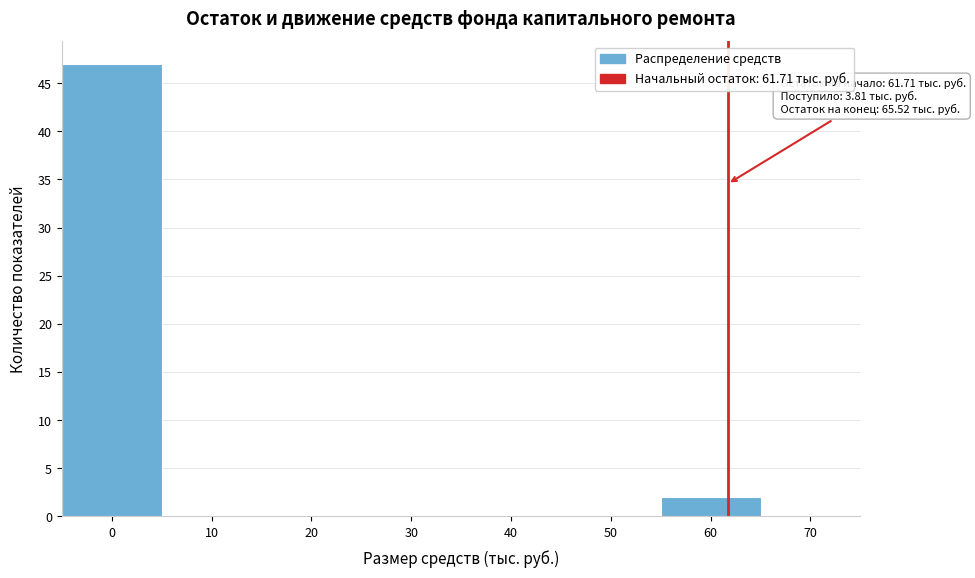

Which range on the x-axis has the tallest bar?

-5 to 5